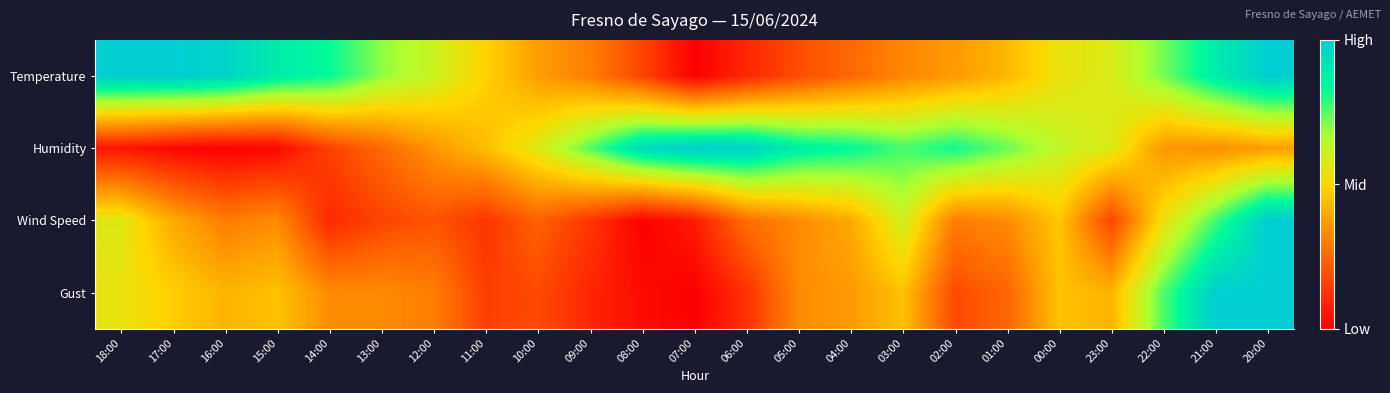

Rank the series by their average value, from highest to lowest.

Temperature, Humidity, Gust, Wind Speed